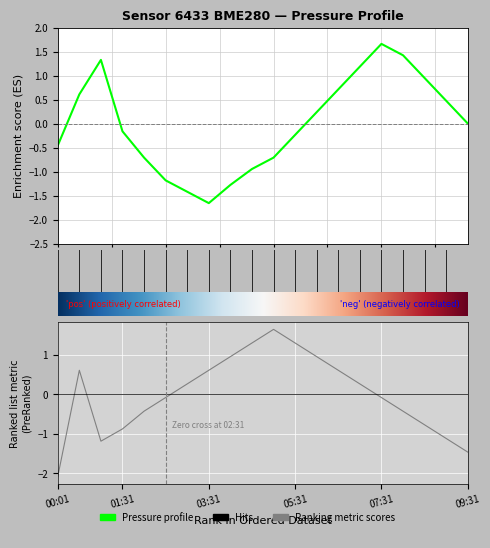

How many interior local valleys does the temperature series have?

1